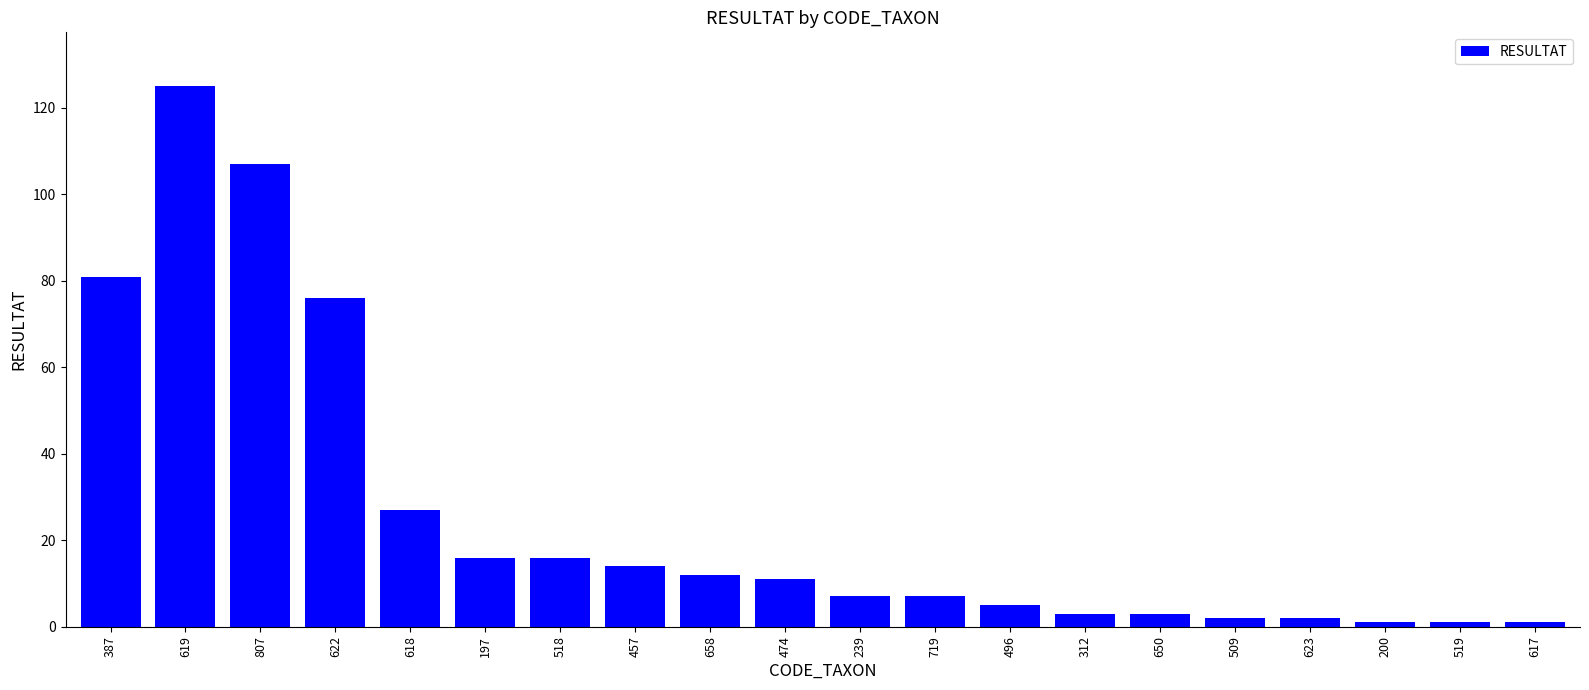

Where is the data nearest to the value 63?

622